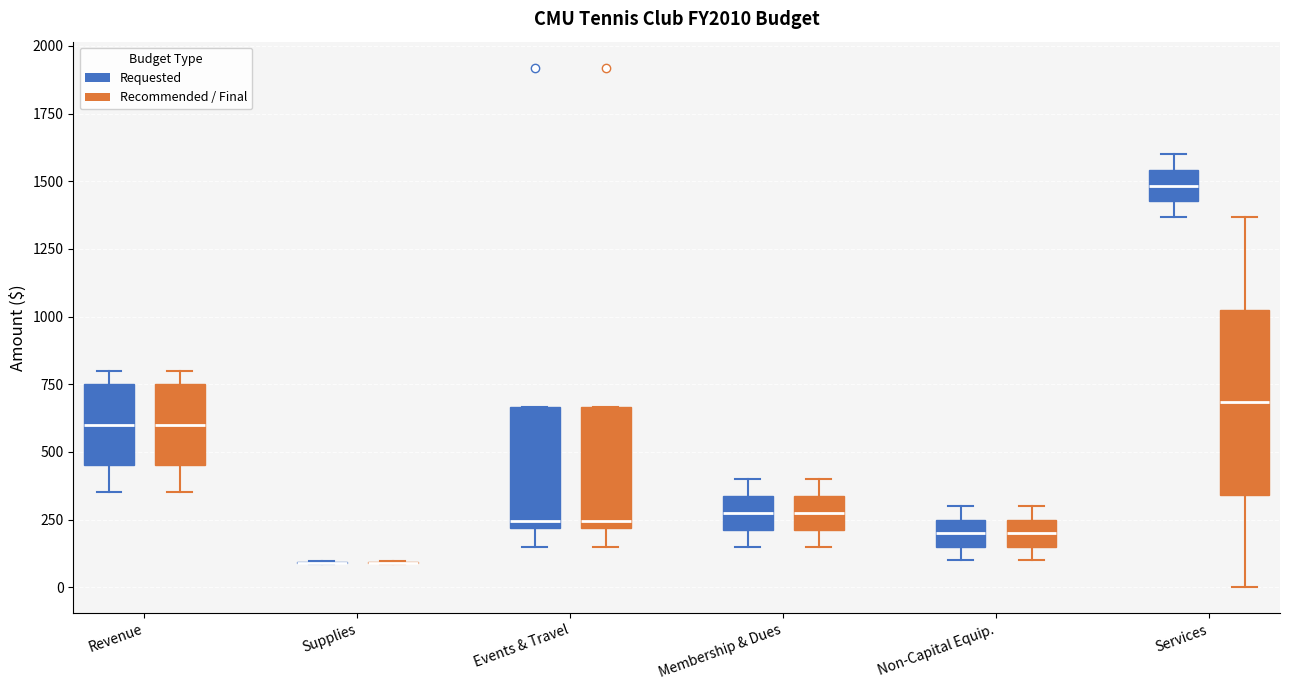

Reading left to right, transcribe this box plot: for each box, give where its median line is, the range the box spans, and where its two whiskers end, as read against the y-axis. The values are not printed on the chart, so give them approximately, as read against the axis.

Revenue (Requested): median 600, box 450 to 750, whiskers 350 to 800
Revenue (Recommended / Final): median 600, box 450 to 750, whiskers 350 to 800
Supplies (Requested): box collapsed to a line at 100, whiskers 100 to 100
Supplies (Recommended / Final): box collapsed to a line at 100, whiskers 100 to 100
Events & Travel (Requested): median 250, box 200 to 650, whiskers 150 to 650
Events & Travel (Recommended / Final): median 250, box 200 to 650, whiskers 150 to 650
Membership & Dues (Requested): median 300, box 200 to 350, whiskers 150 to 400
Membership & Dues (Recommended / Final): median 300, box 200 to 350, whiskers 150 to 400
Non-Capital Equip. (Requested): median 200, box 150 to 250, whiskers 100 to 300
Non-Capital Equip. (Recommended / Final): median 200, box 150 to 250, whiskers 100 to 300
Services (Requested): median 1500, box 1450 to 1550, whiskers 1350 to 1600
Services (Recommended / Final): median 700, box 350 to 1050, whiskers 0 to 1350